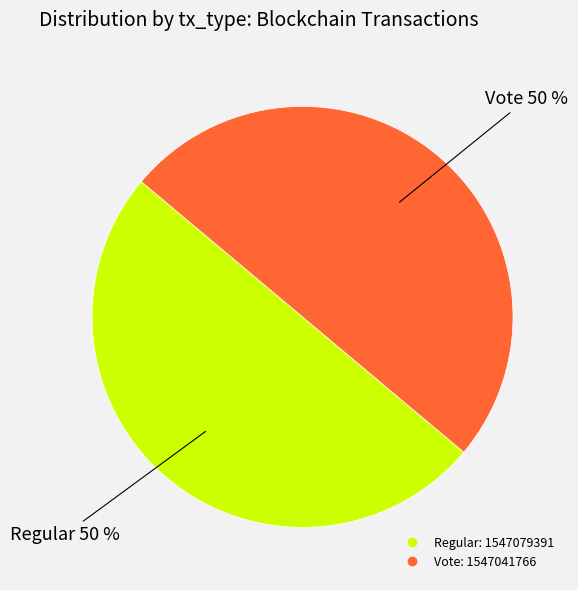

To the nearest percent, what is the combined percentage of Vote and Regular?

100%